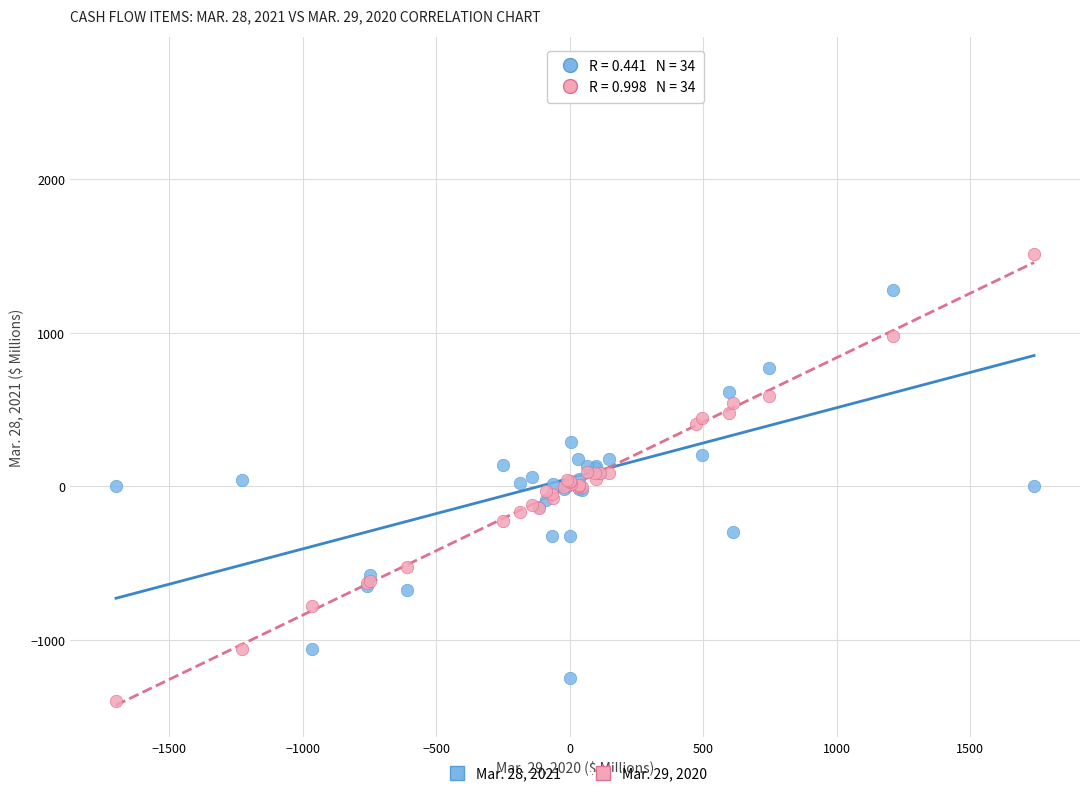

What are all the series names shown in the legend?

Mar. 28, 2021, Mar. 29, 2020